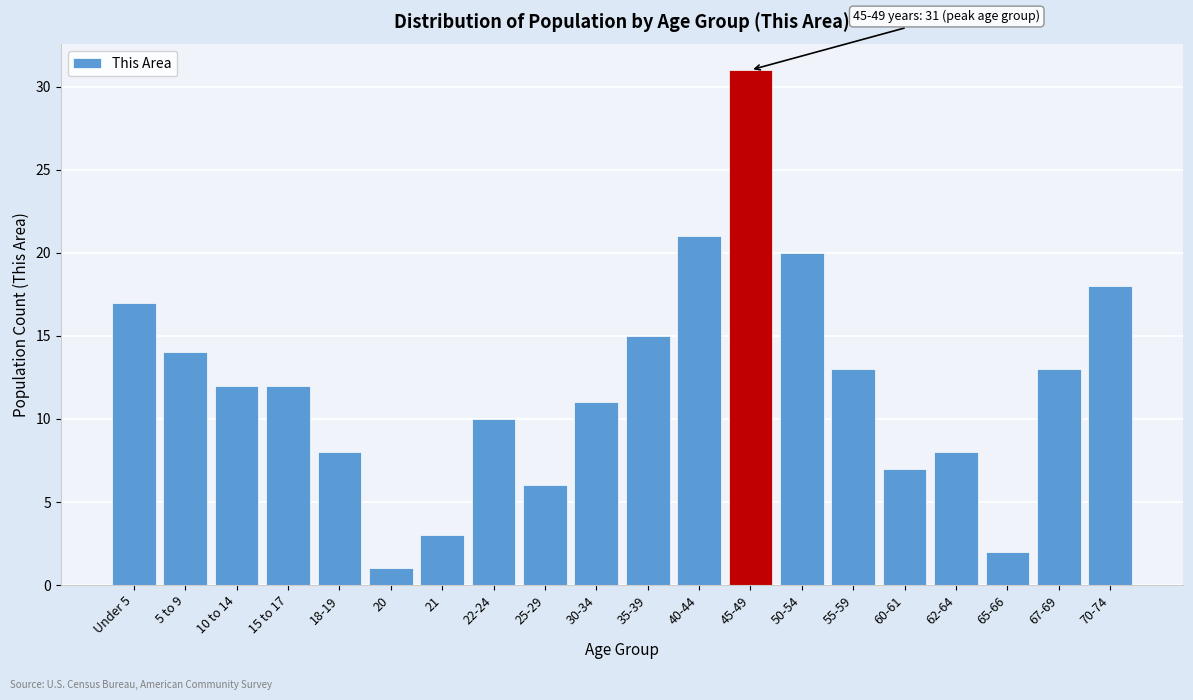

Reading left to right, transcribe all the data shown in this chart.

17	14	12	12	8	1	3	10	6	11	15	21	31	20	13	7	8	2	13	18